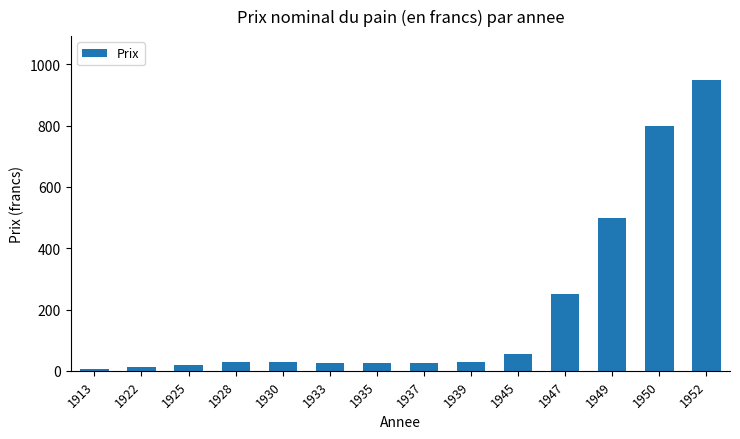

Approximately how many times larger is the value at 1945 compared to 1935?

2.2